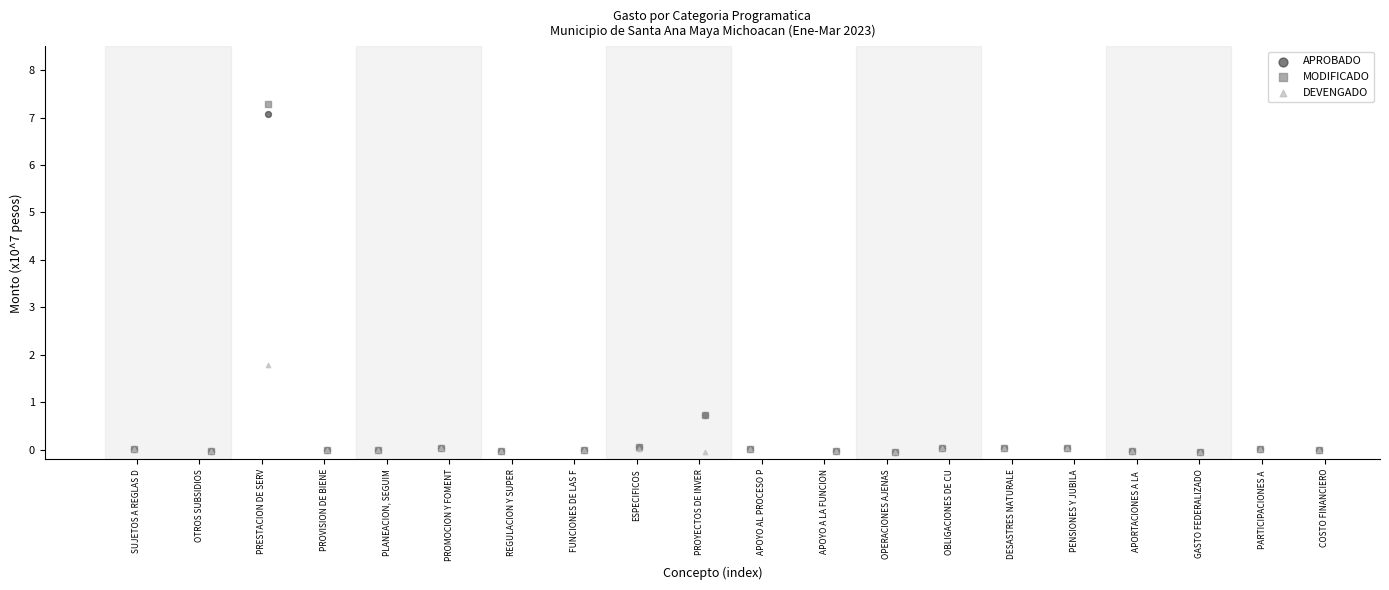

Across all series, what Y value is closest to 3?

1.8